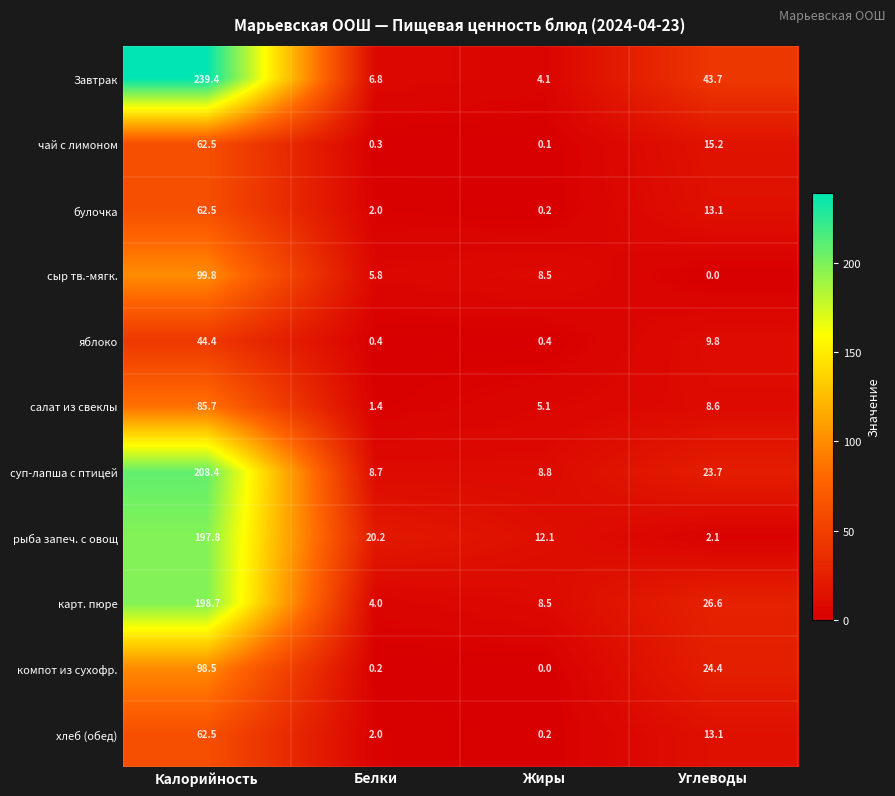

What is the sum of all Завтрак values?

294.0